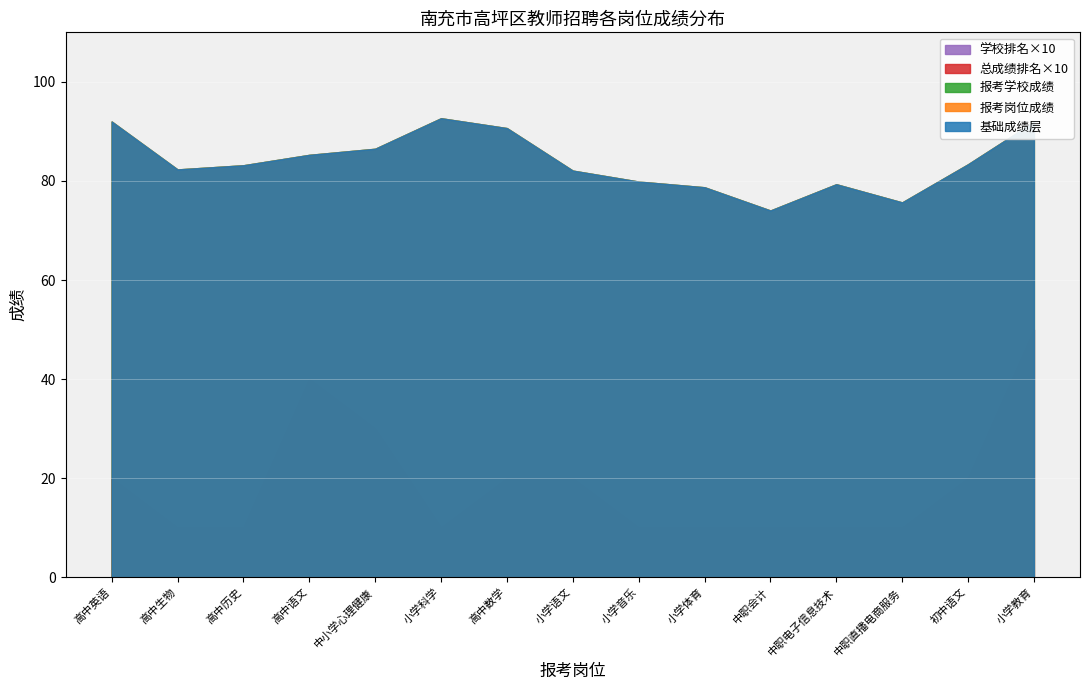

How many interior local valleys does the 报考学校成绩 series have?

3